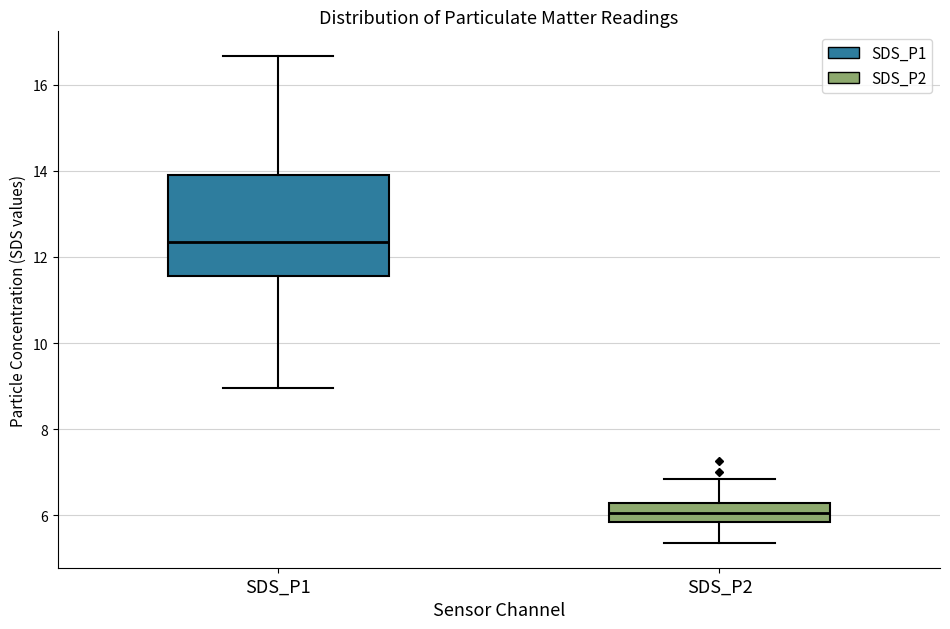

Reading left to right, read every box against the y-axis: the position of its median line, the range the box covers, and the ends of its whiskers. The values are not printed on the chart, so give them approximately, as read against the axis.

SDS_P1: median 12.4, box 11.6 to 14.0, whiskers 9.0 to 16.6
SDS_P2: median 6.0, box 5.8 to 6.2, whiskers 5.4 to 6.8